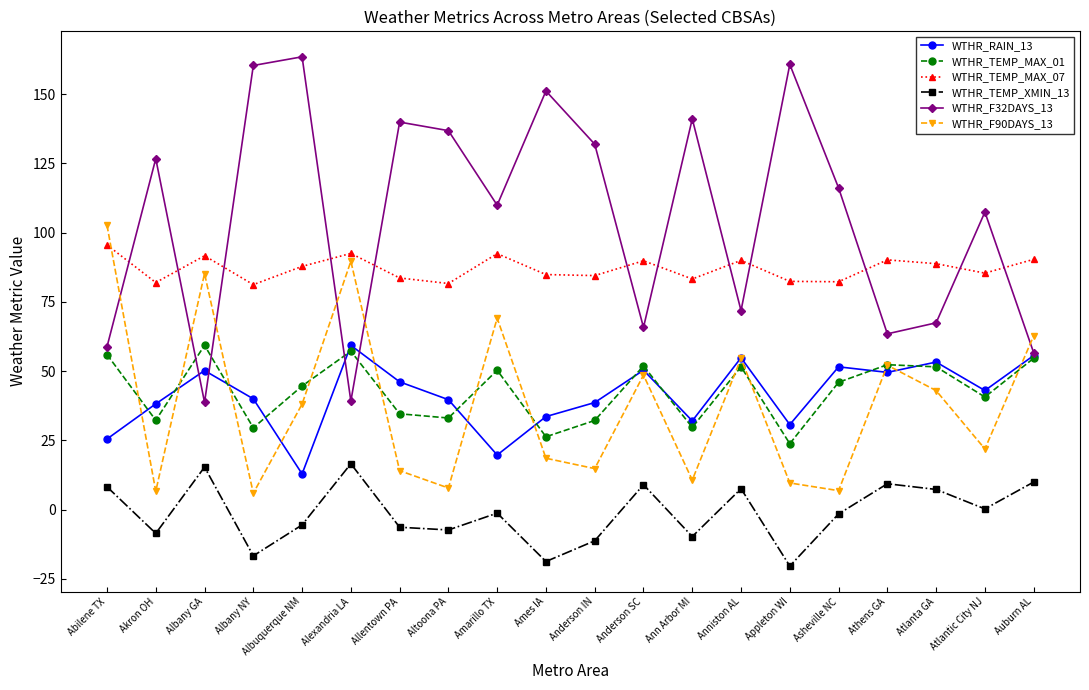

Which label corresponds to the largest value in the chart?

Albuquerque NM